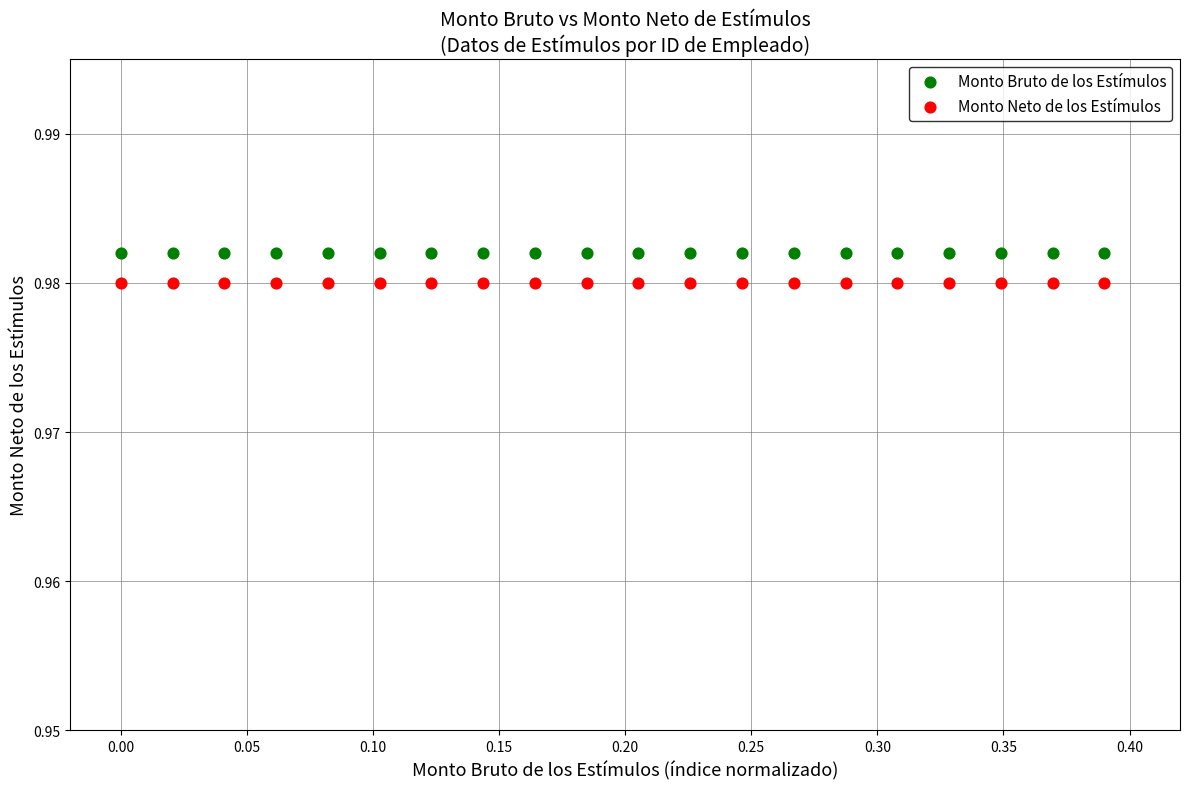

Which series reaches the minimum Y coordinate?

Monto Neto de los Estímulos